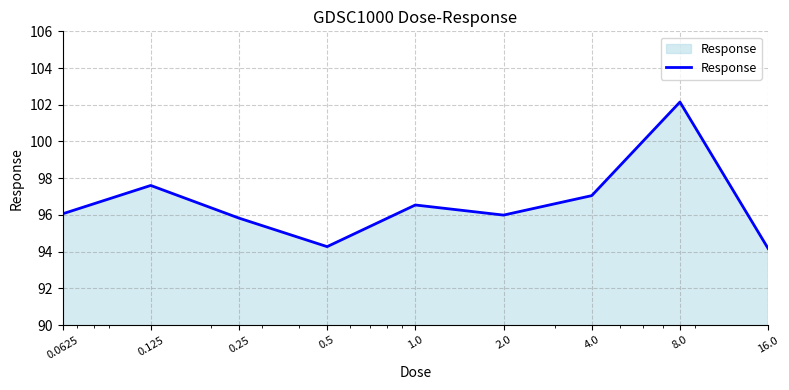

What is the maximum value shown in the chart?

102.1